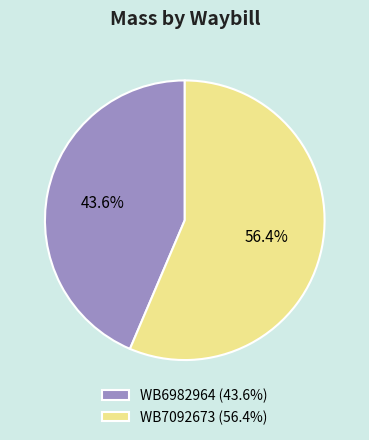

Combined, do WB7092673 and WB6982964 account for over 50%?

Yes